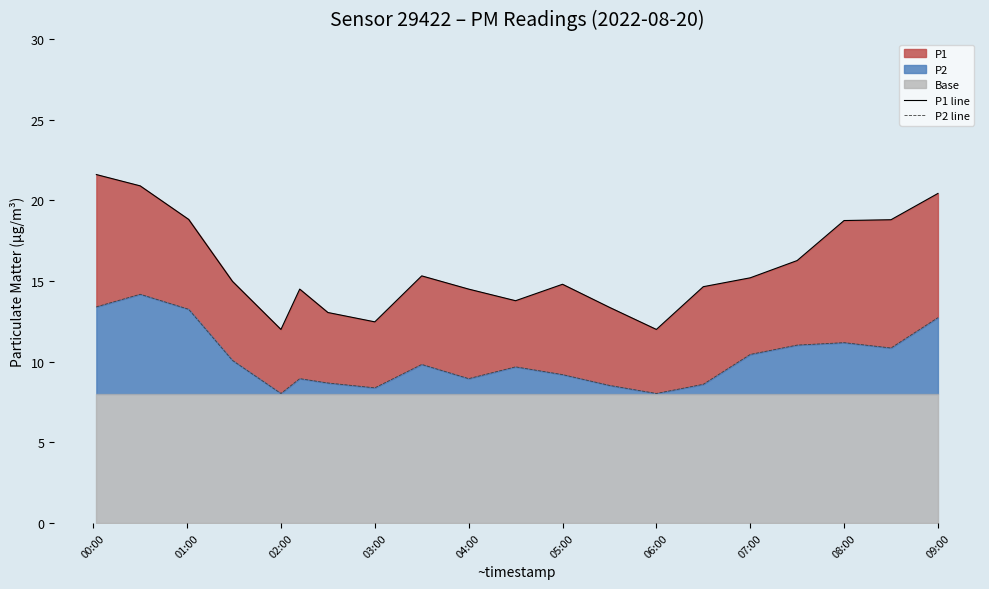

True or false: P2 line and P1 line cross at least once.

False